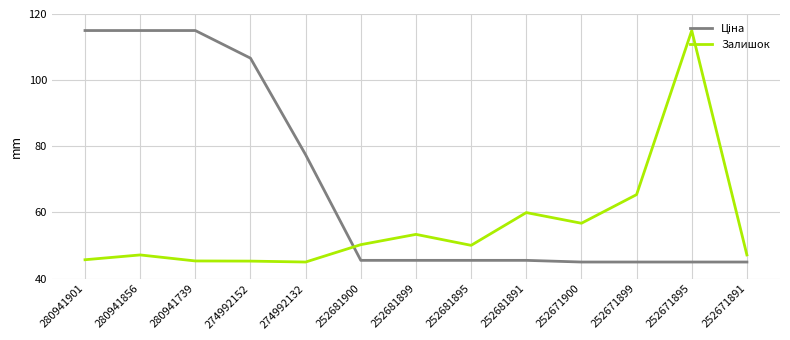

What is the difference between the maximum and minimum values in the Залишок series?

70.0